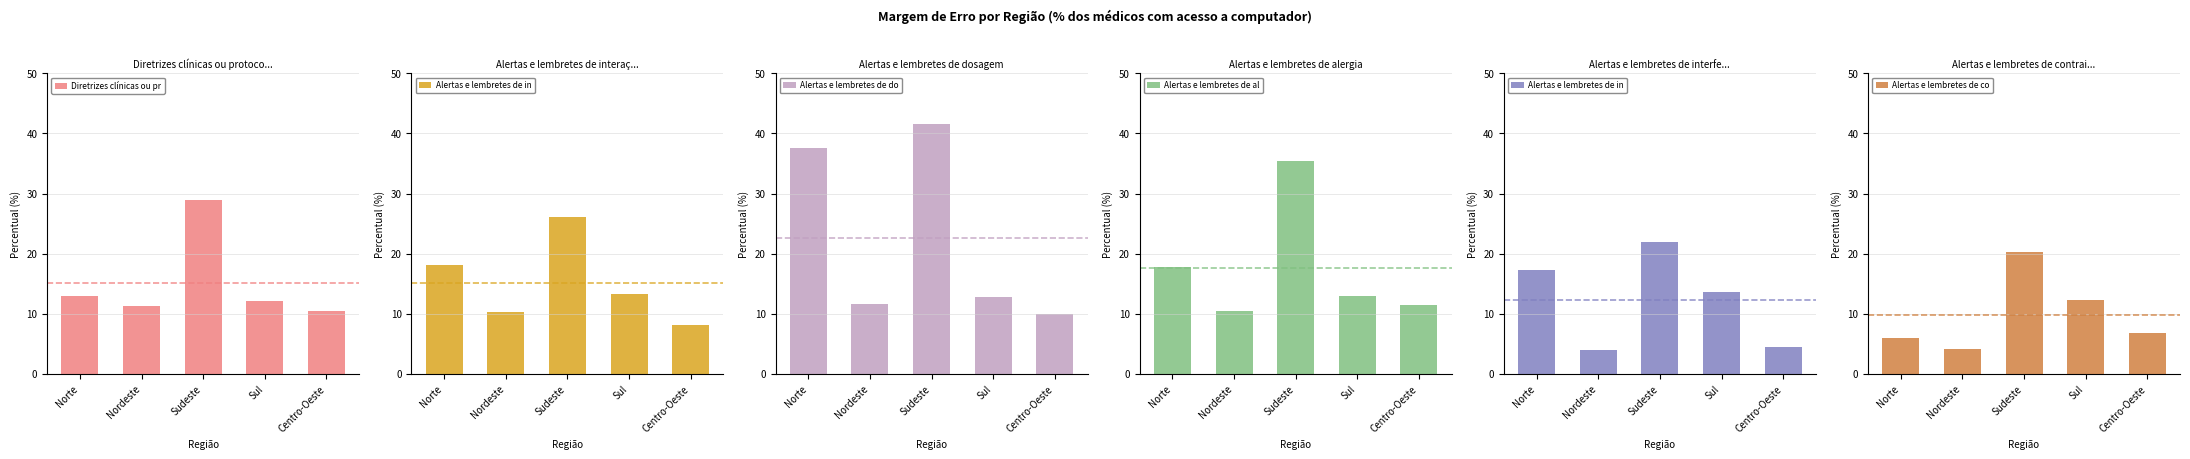

At which category is the sum across all series the highest?

Sudeste